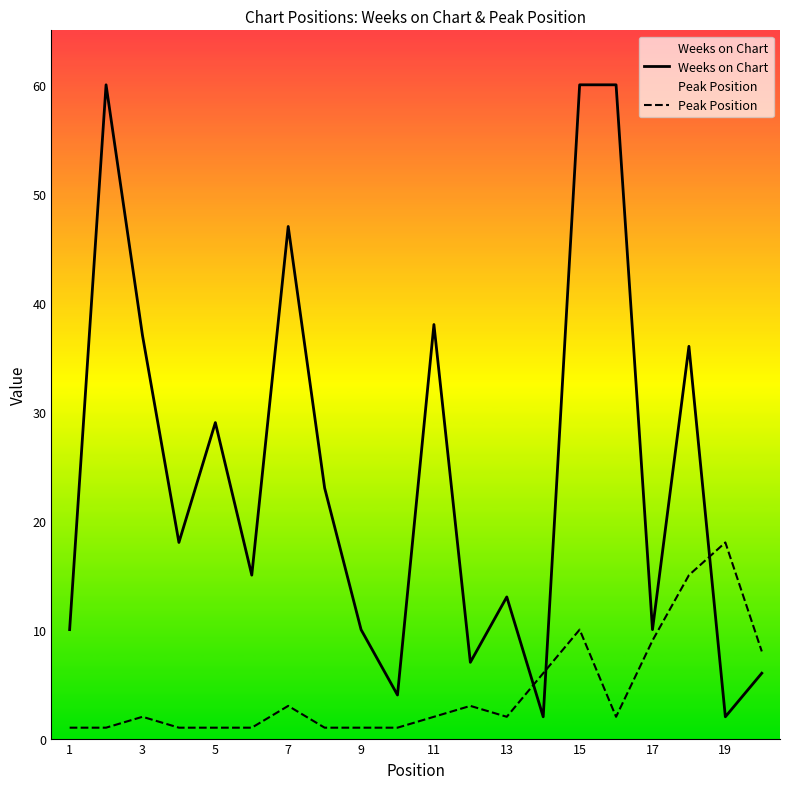

What is the difference between the maximum and minimum values in the Weeks on Chart series?

58